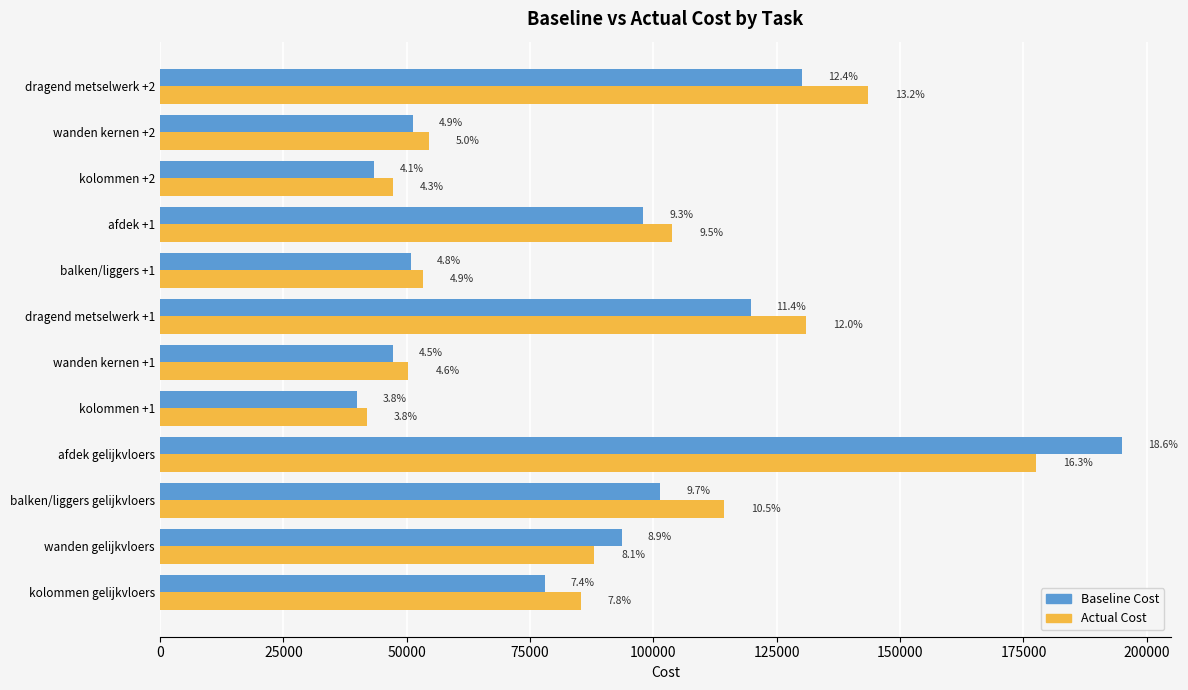

What are all the series names shown in the legend?

Baseline Cost, Actual Cost